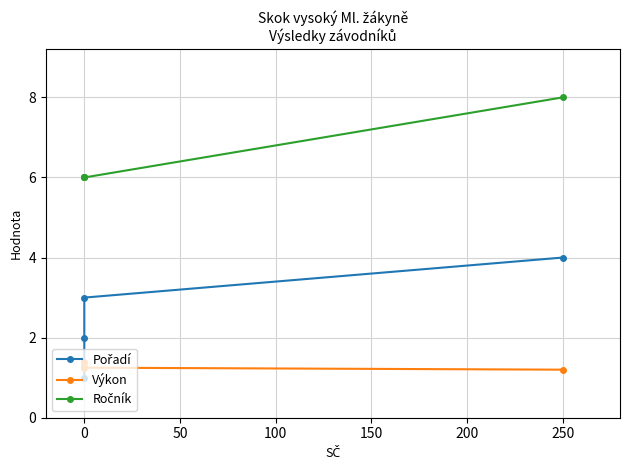

True or false: Ročník has a value of 6.0 at 0.

True